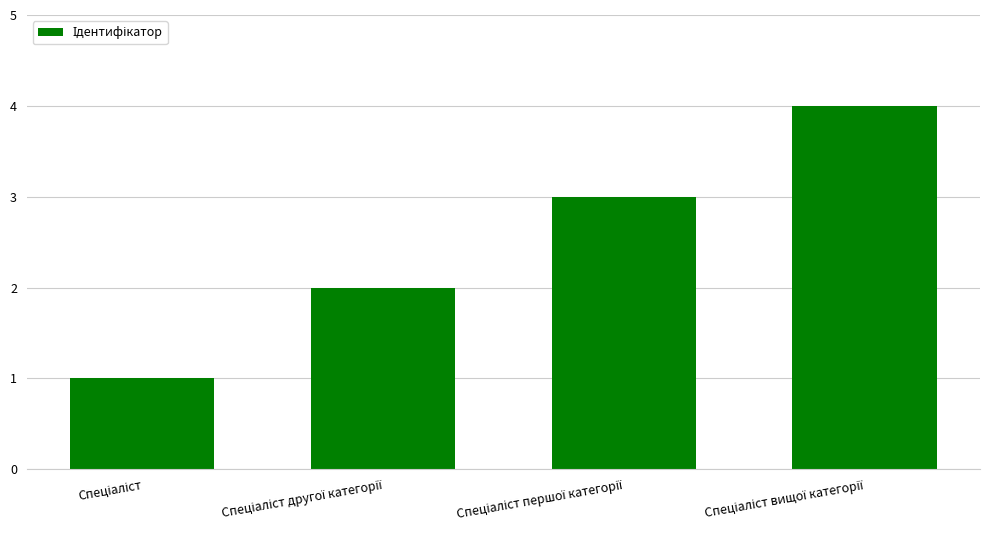

What is the maximum value shown in the chart?

4